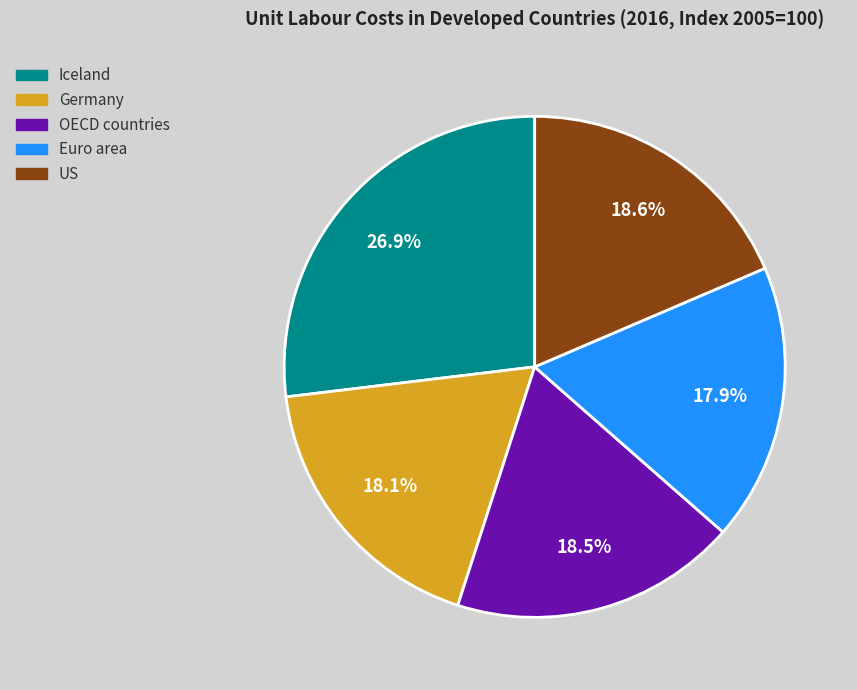

Which slice is the largest?

Iceland